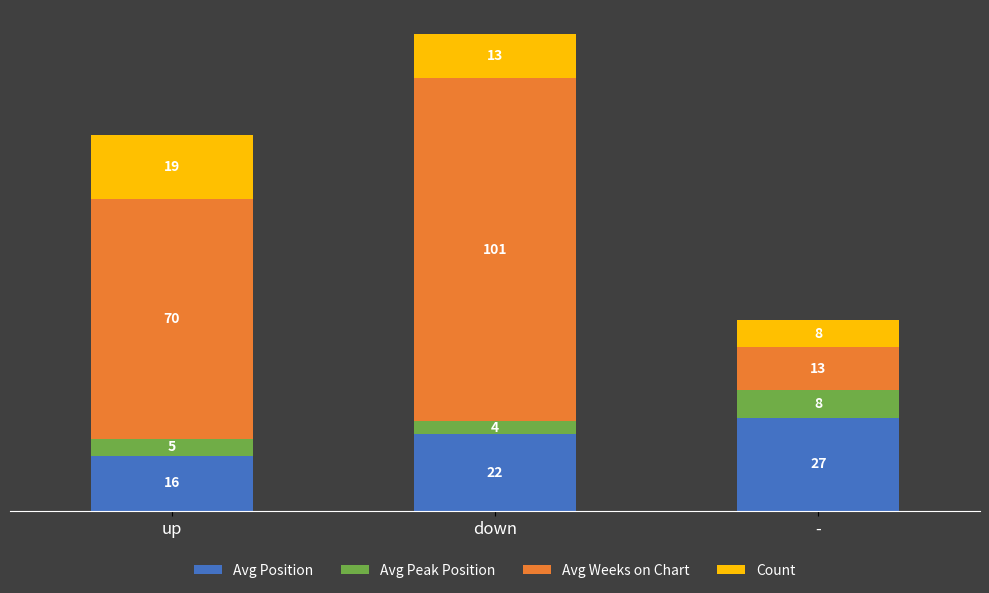

At which category is the sum across all series the highest?

down